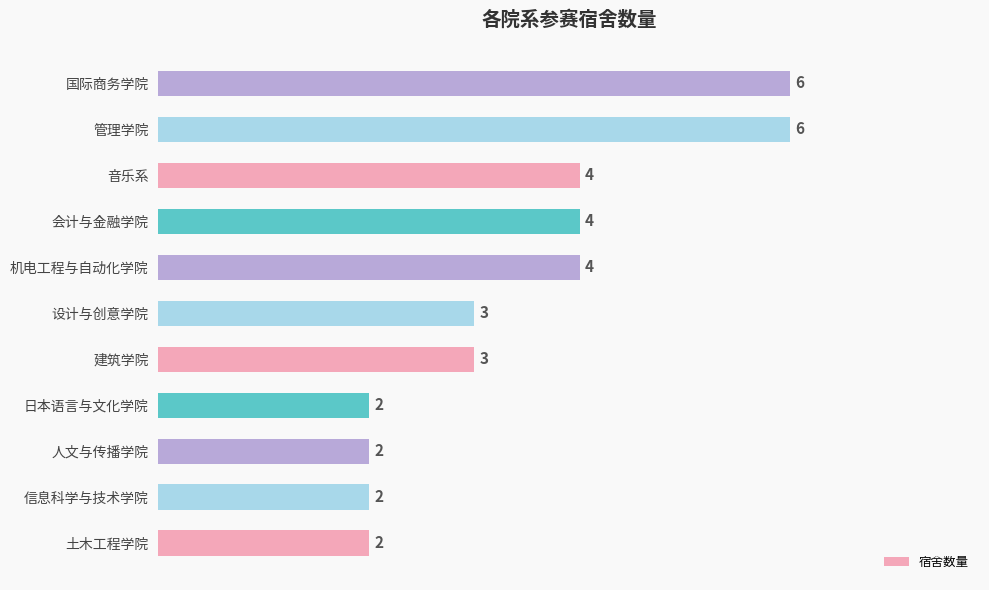

What is the sum of the values at 土木工程学院 and 信息科学与技术学院?

4